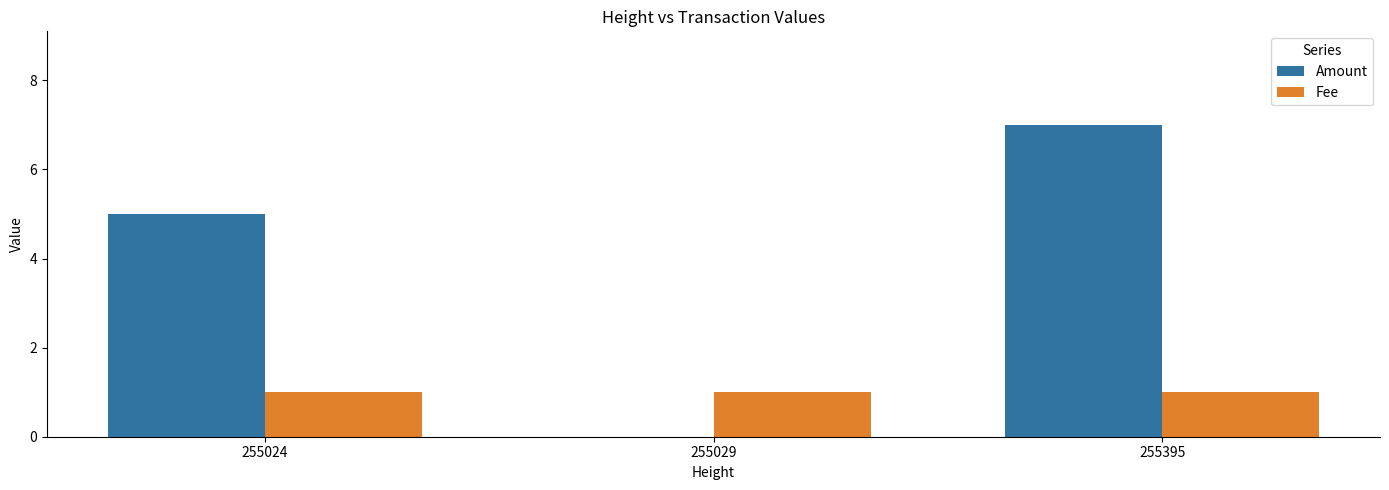

What is the sum of all Fee values?

3